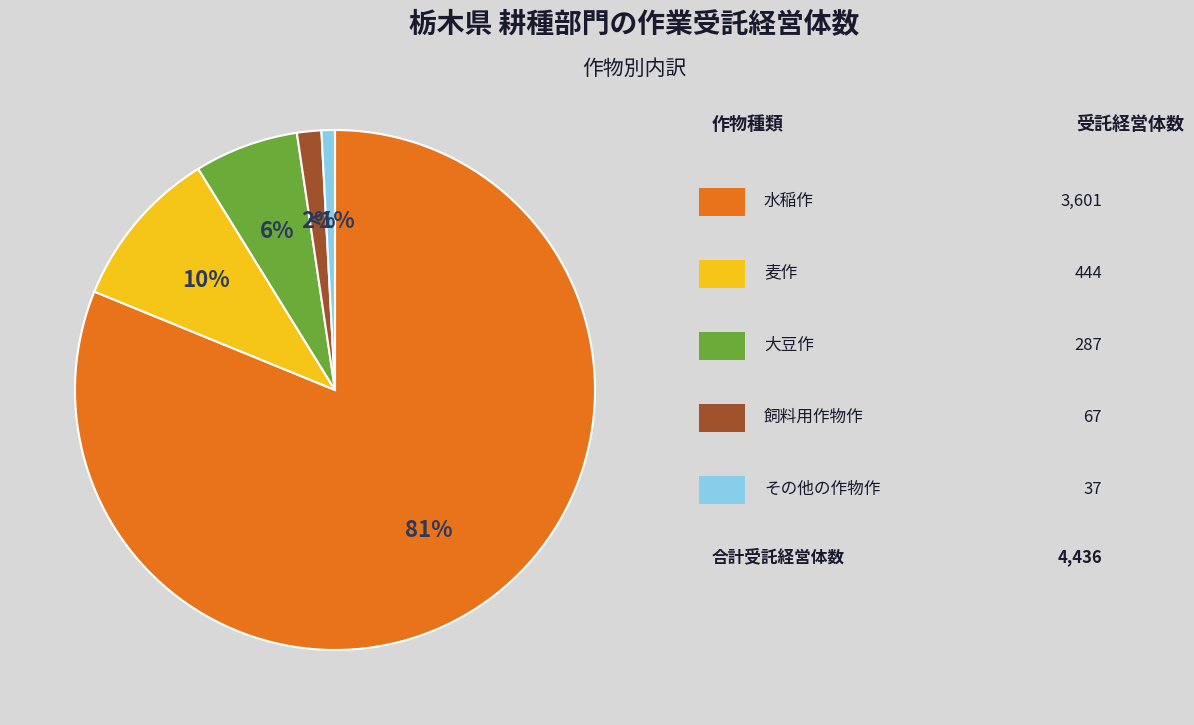

Is there a majority slice in this chart?

Yes